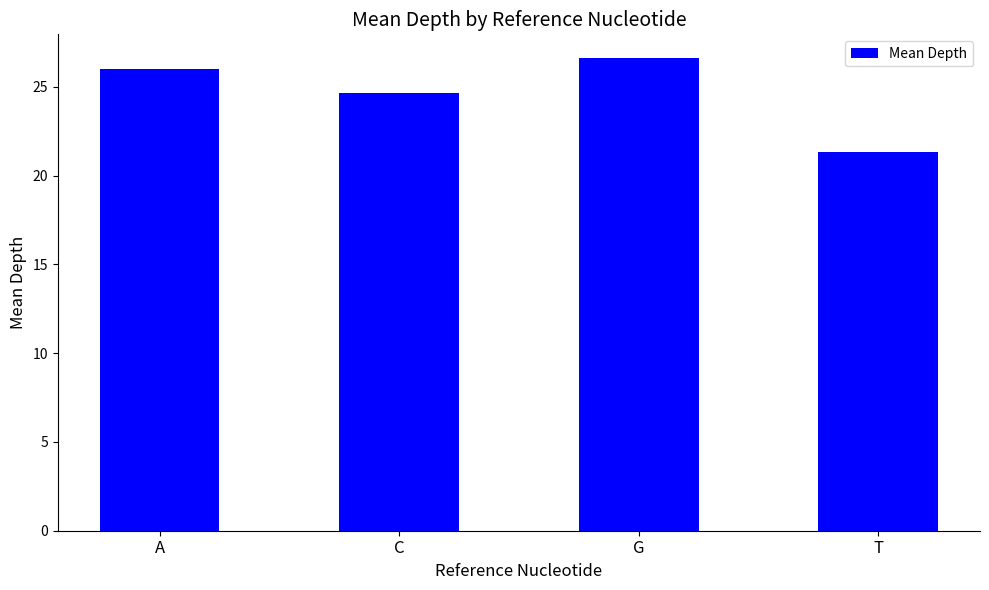

Read the value at C.

24.6